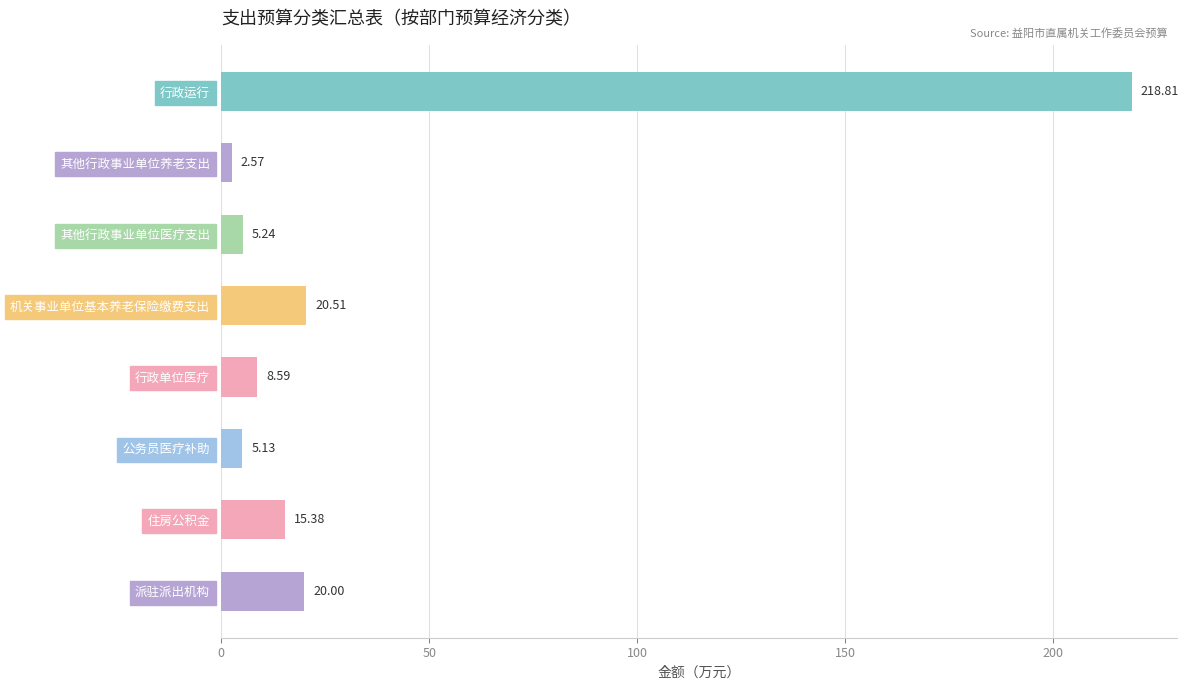

What is the label of the 6th bar from the bottom?

其他行政事业单位医疗支出